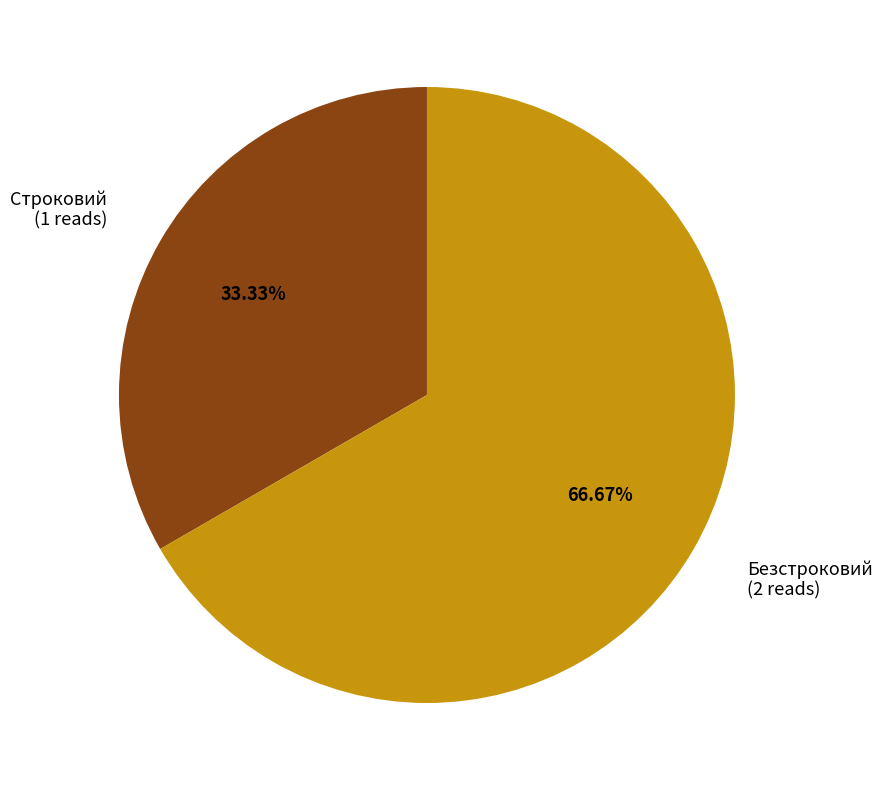

To the nearest percent, what is the difference between the largest and smallest slice percentages?

33%